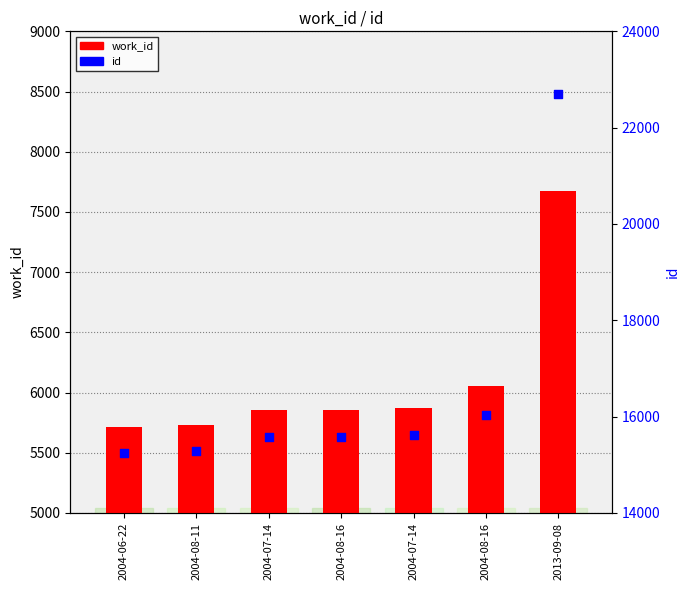

Which series has the widest spread of Y values?

id